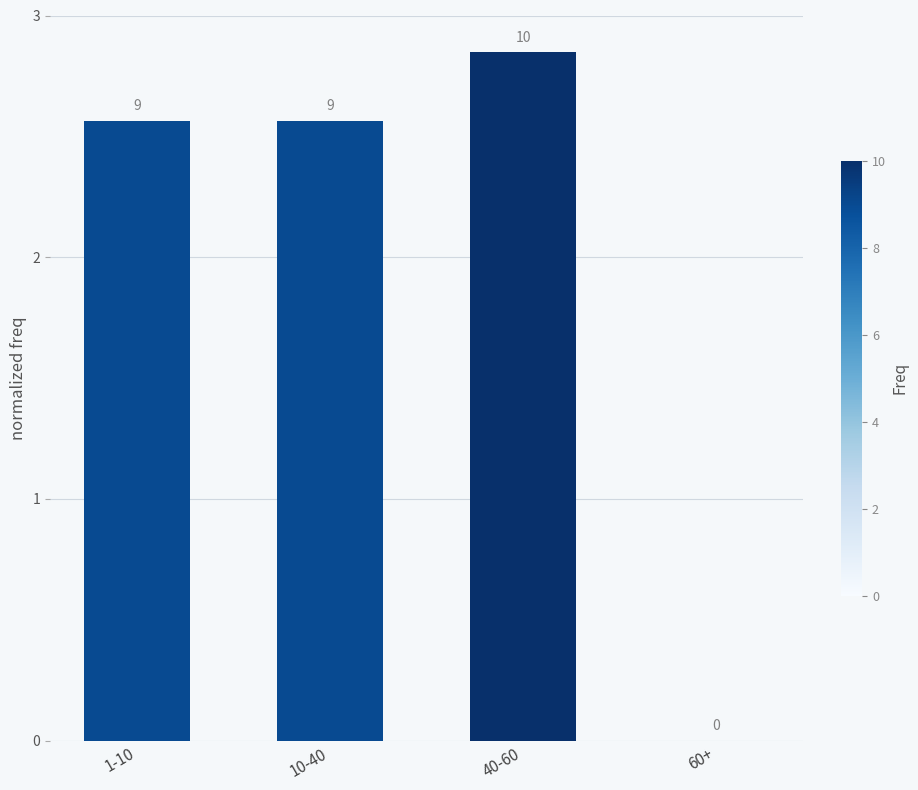

List the labels in order of value, smallest first.

60+, 1-10, 10-40, 40-60